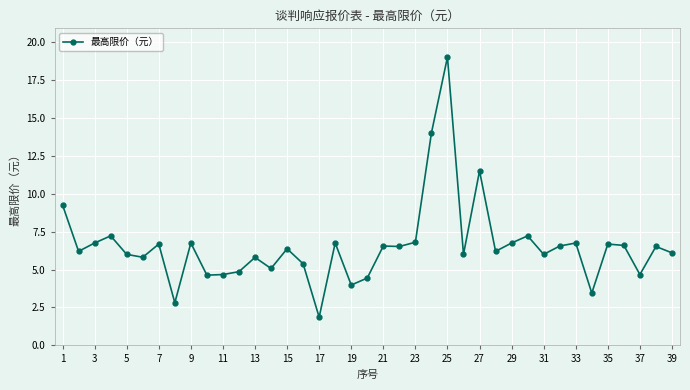

True or false: there are more than 2 points higher than both neighbors.

True